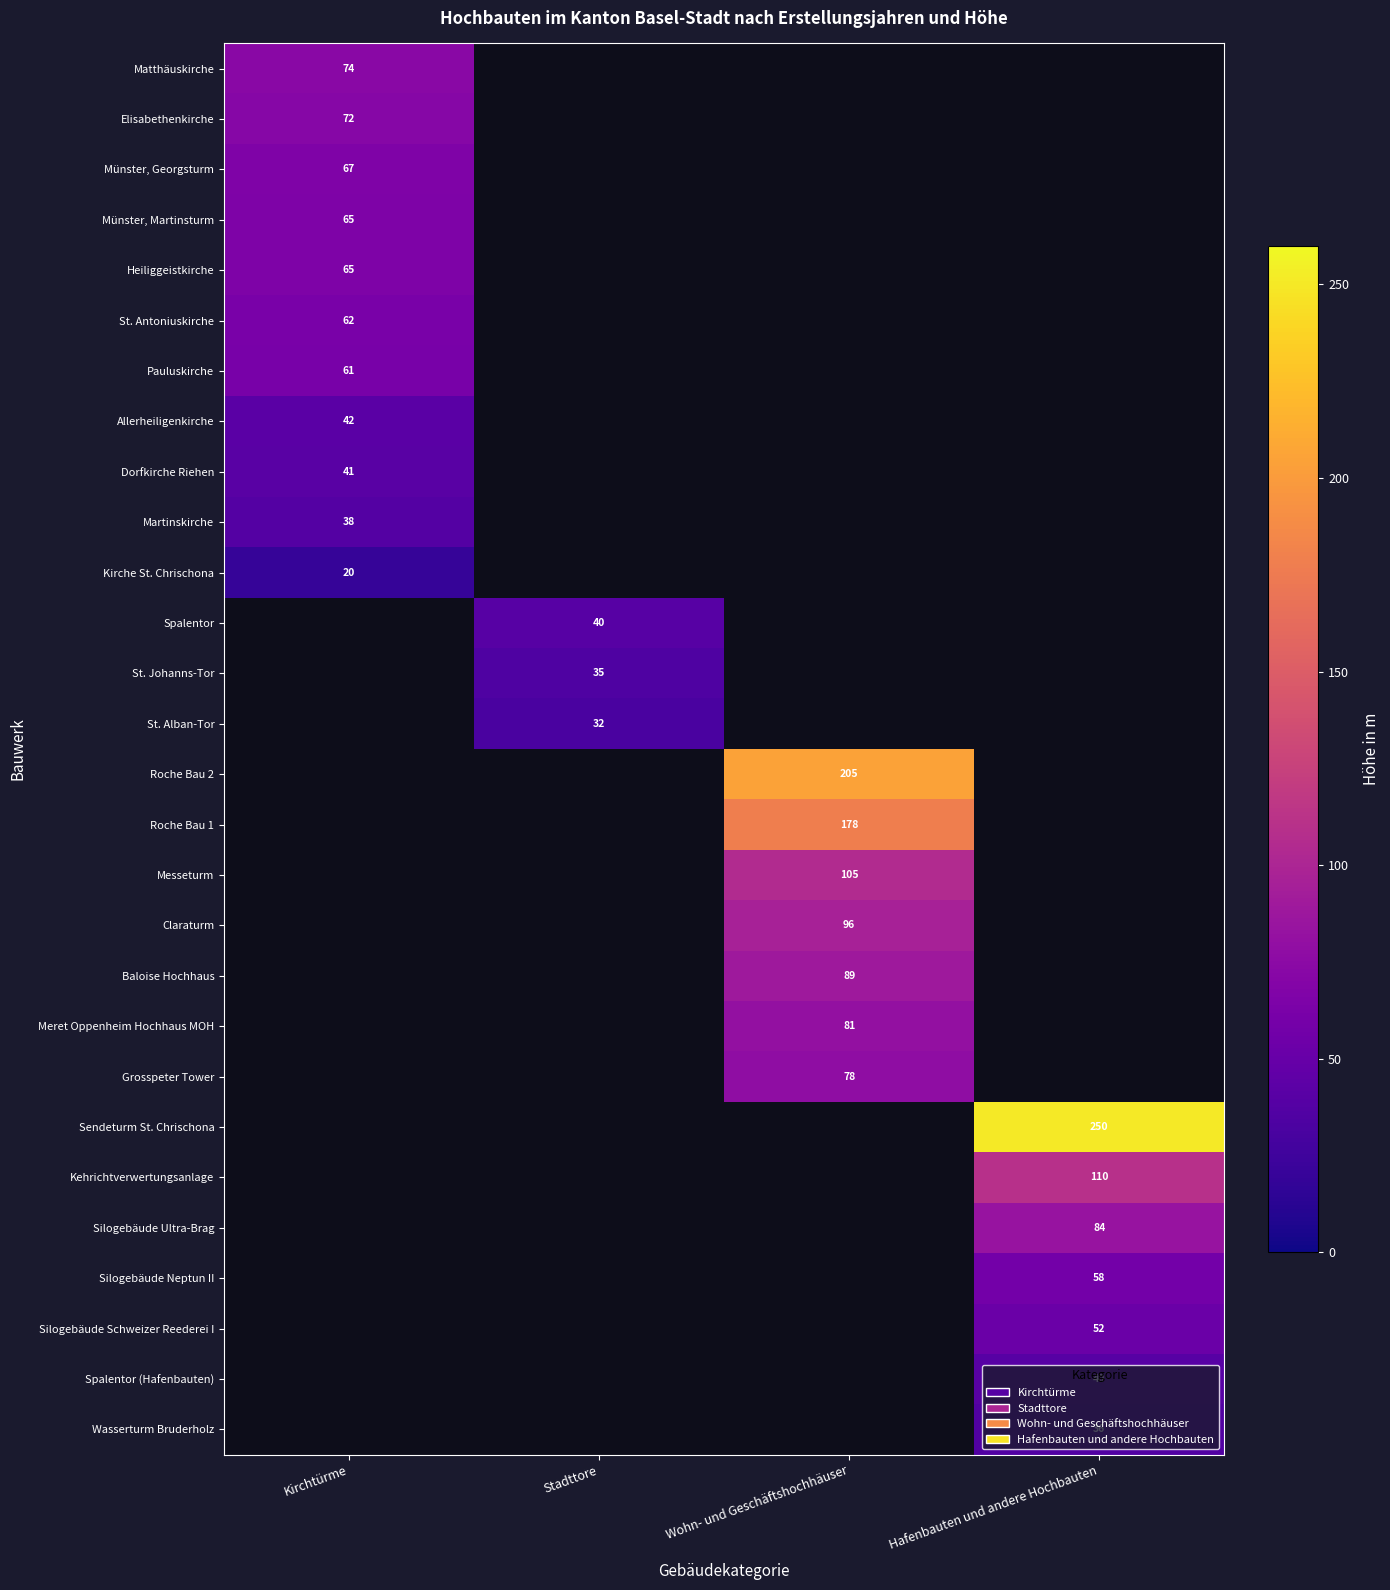

The value of Sendeturm St. Chrischona at Hafenbauten und andere Hochbauten is 250. True or false?

True